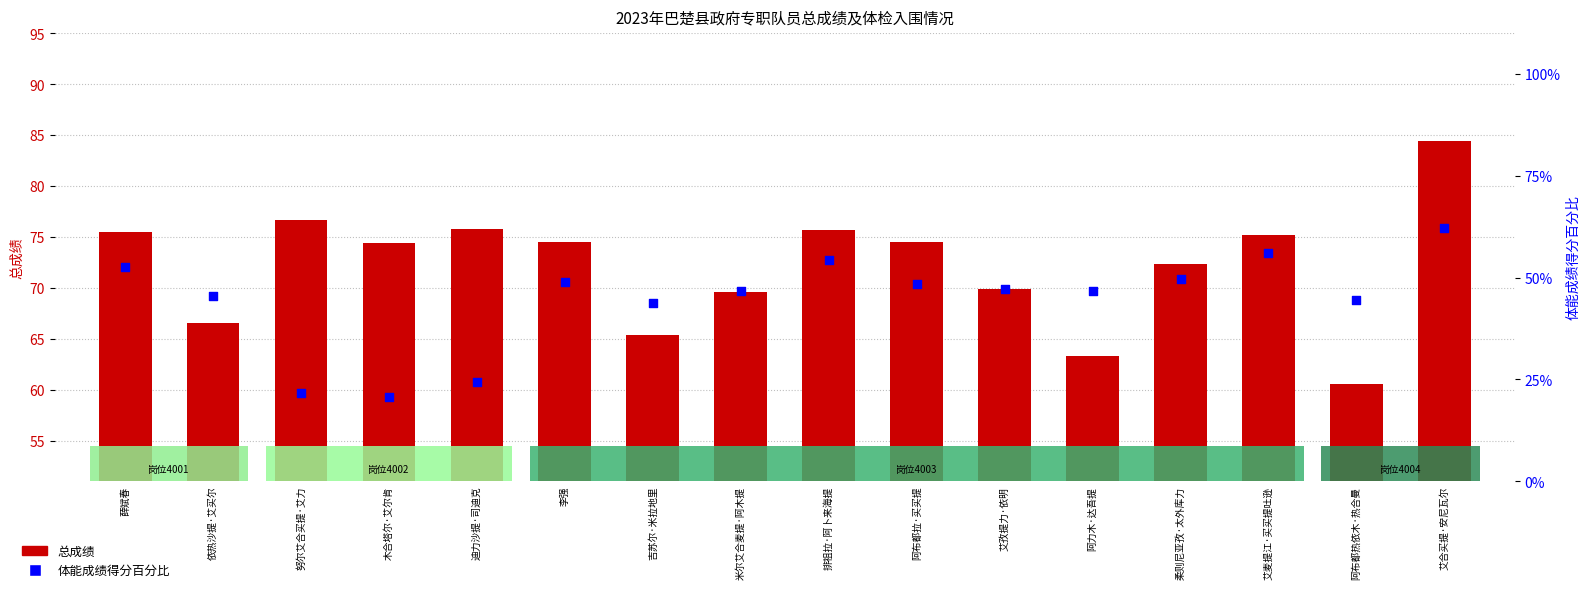

What are all the series names shown in the legend?

总成绩, 体能成绩得分百分比